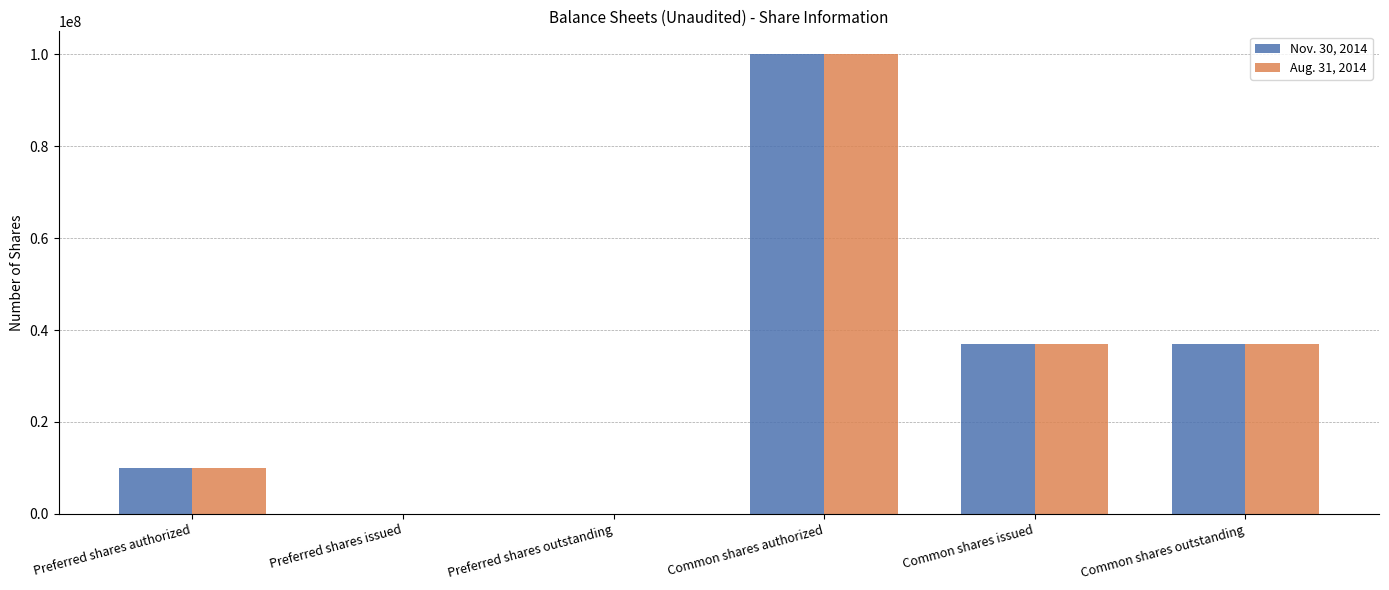

Count the number of data series in this chart.

2